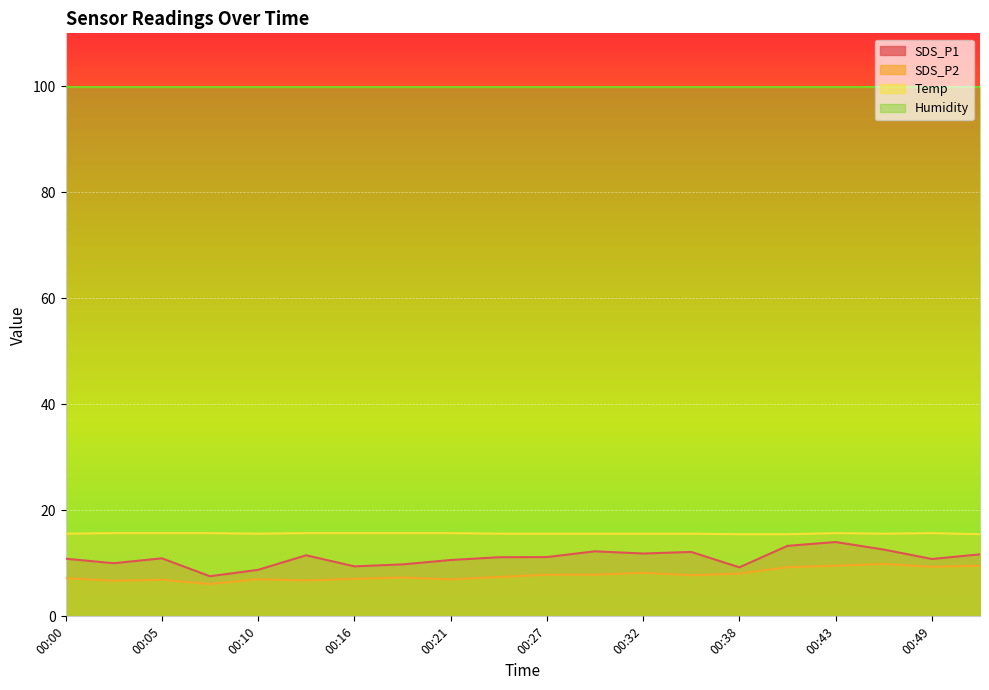

Which series changed the most between 00:24 and 00:30?

SDS_P1